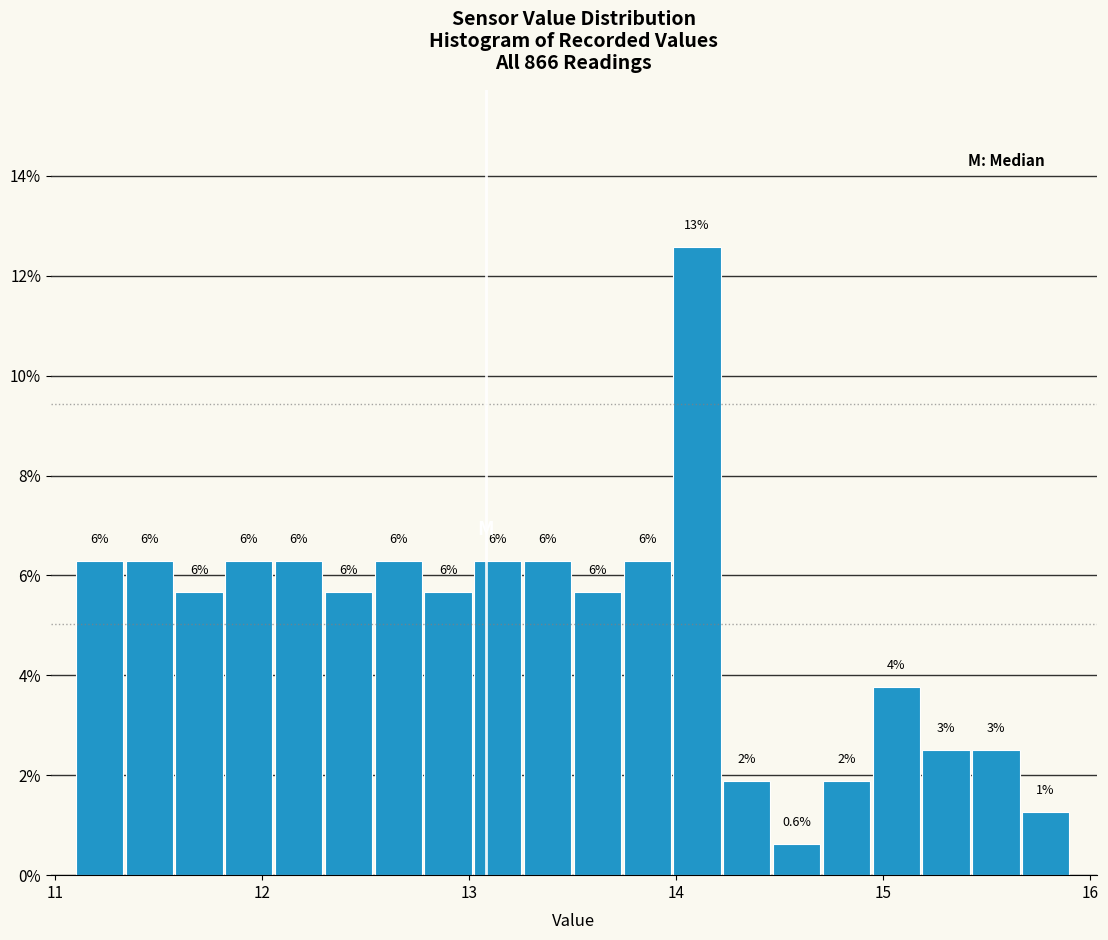

Read against the x-axis, roughly where is the centre of the tallest bar?

14.1